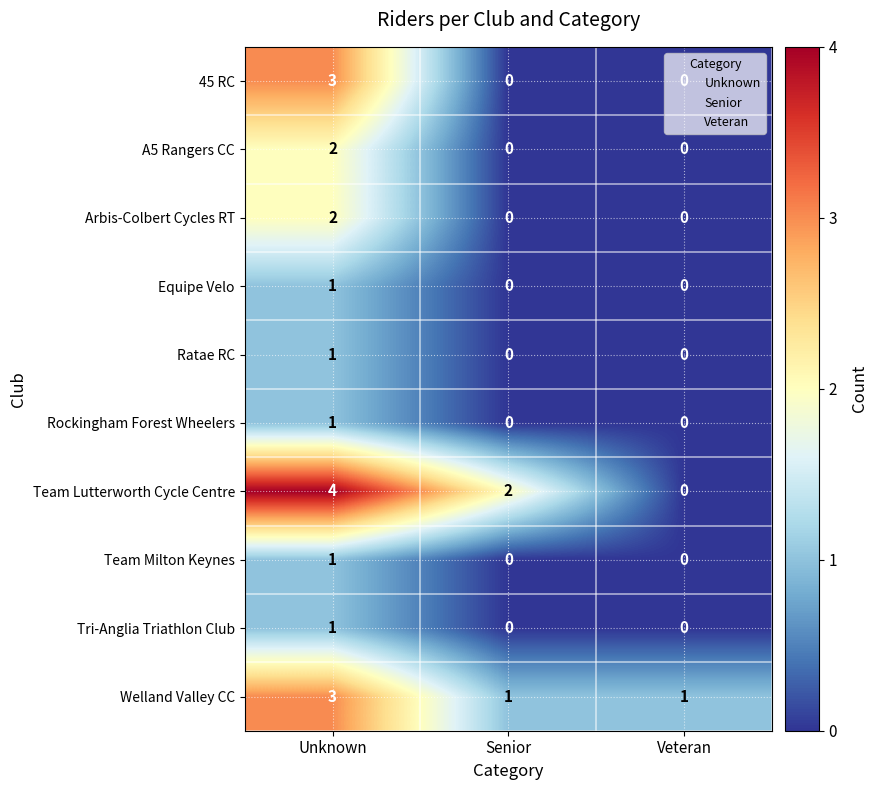

The value of Tri-Anglia Triathlon Club at Veteran is 0. True or false?

True